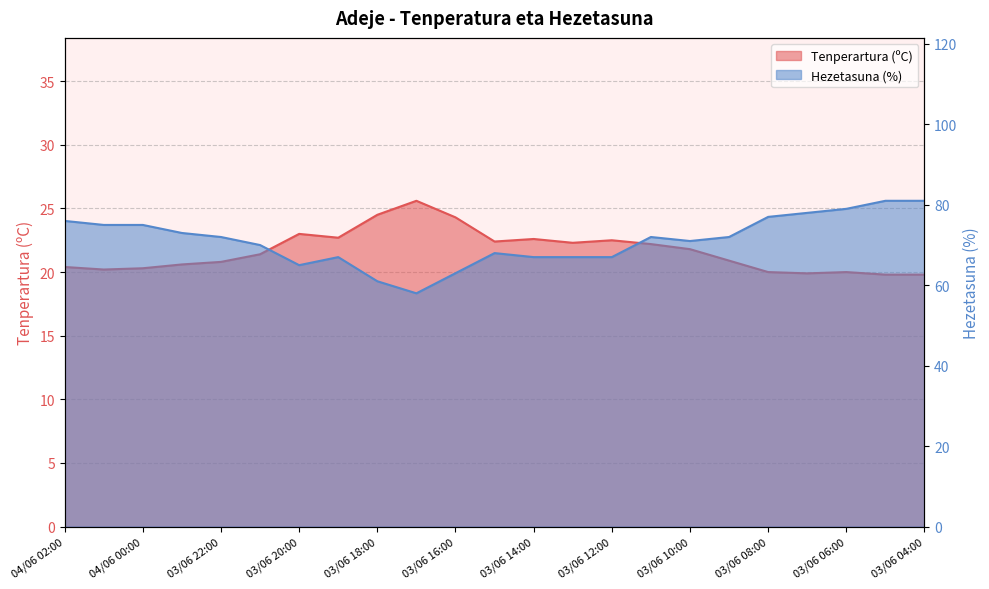

Rank the categories by Hezetasuna (%) value from highest to lowest.

03/06 05:00, 03/06 04:00, 03/06 06:00, 03/06 07:00, 03/06 08:00, 04/06 02:00, 04/06 01:00, 04/06 00:00, 03/06 23:00, 03/06 22:00, 03/06 11:00, 03/06 09:00, 03/06 10:00, 03/06 21:00, 03/06 15:00, 03/06 19:00, 03/06 14:00, 03/06 13:00, 03/06 12:00, 03/06 20:00, 03/06 16:00, 03/06 18:00, 03/06 17:00